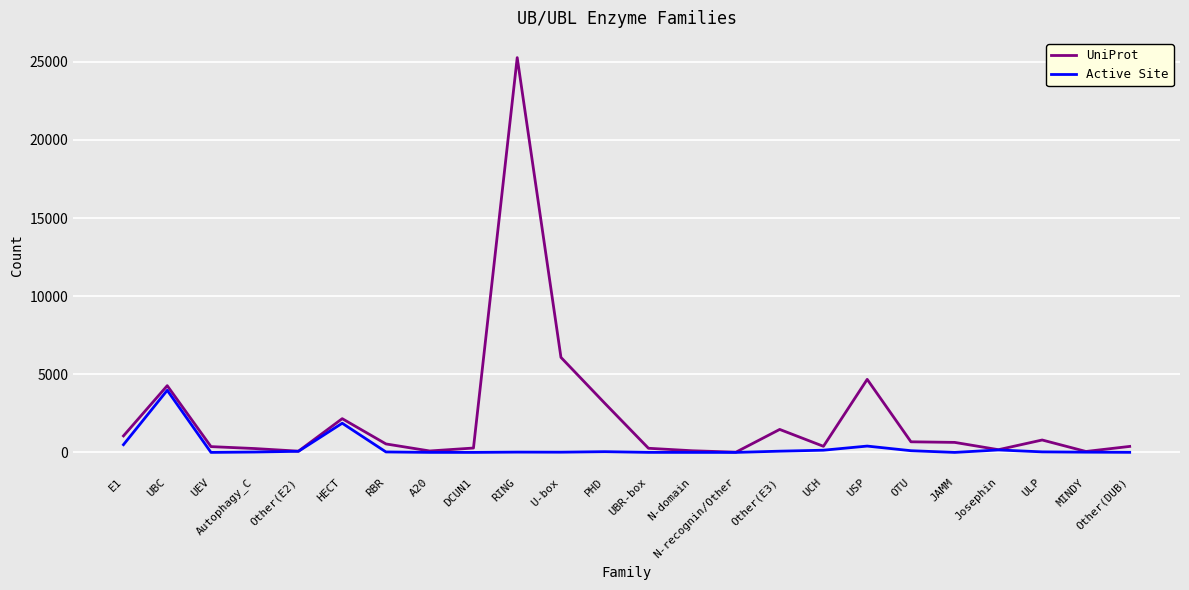

Is this an area chart (filled region under the line)?

No